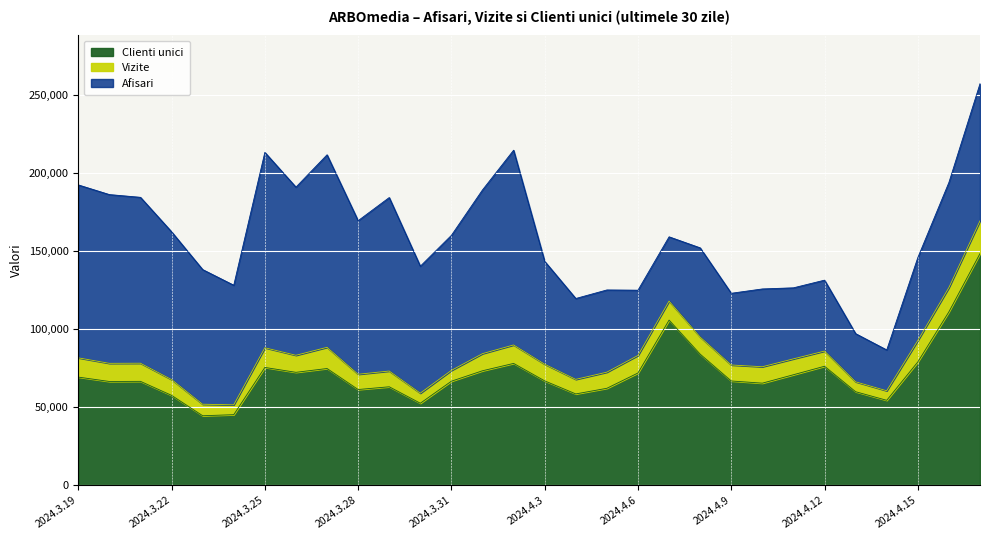

Rank the series at 2024.4.16 from lowest to highest value.

Clienti unici, Vizite, Afisari